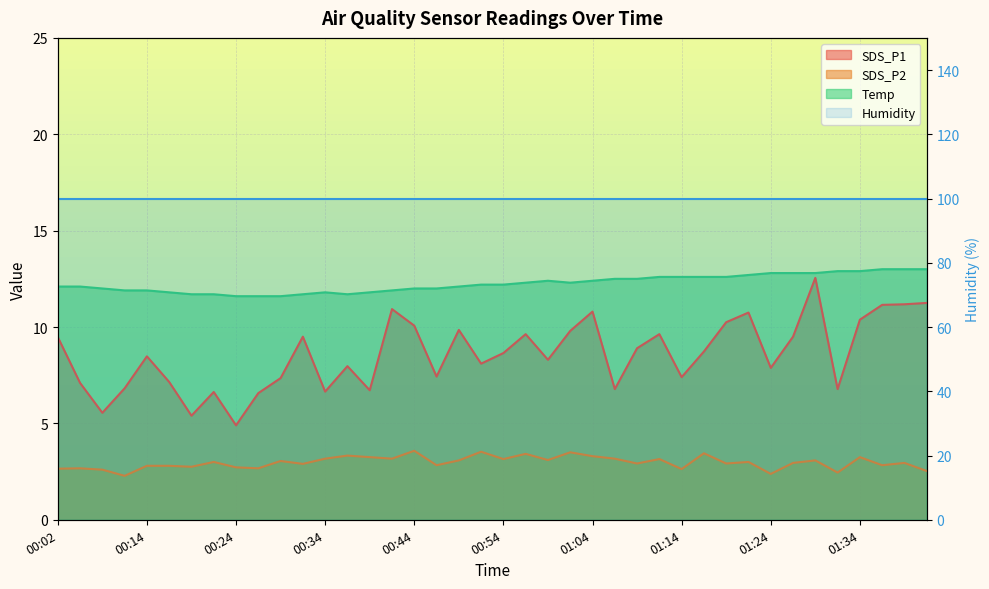

Between 00:12 and 01:21, which series saw the biggest shift?

SDS_P1